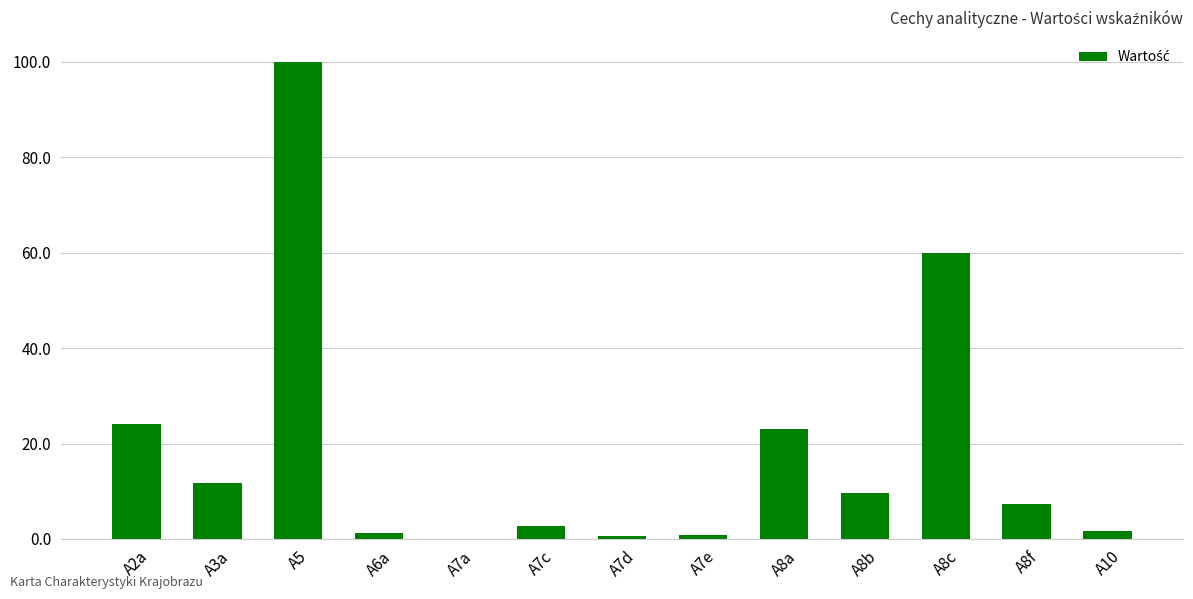

True or false: the data shows 2.7 at A7c.

True